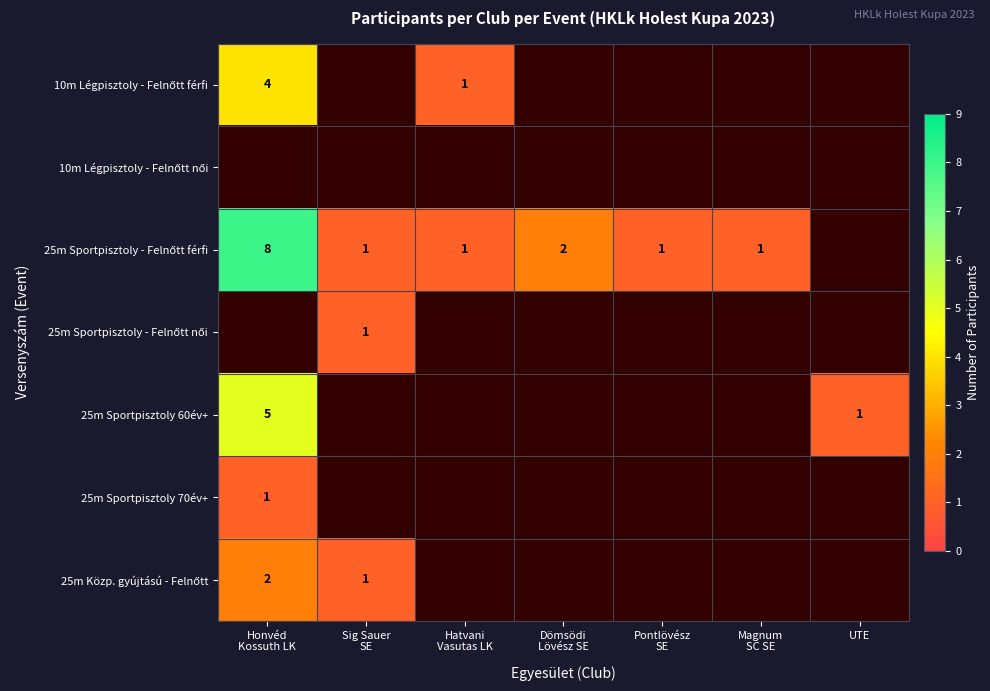

At which label does 10m Légpisztoly - Felnőtt férfi reach its peak?

Honvéd Kossuth LK